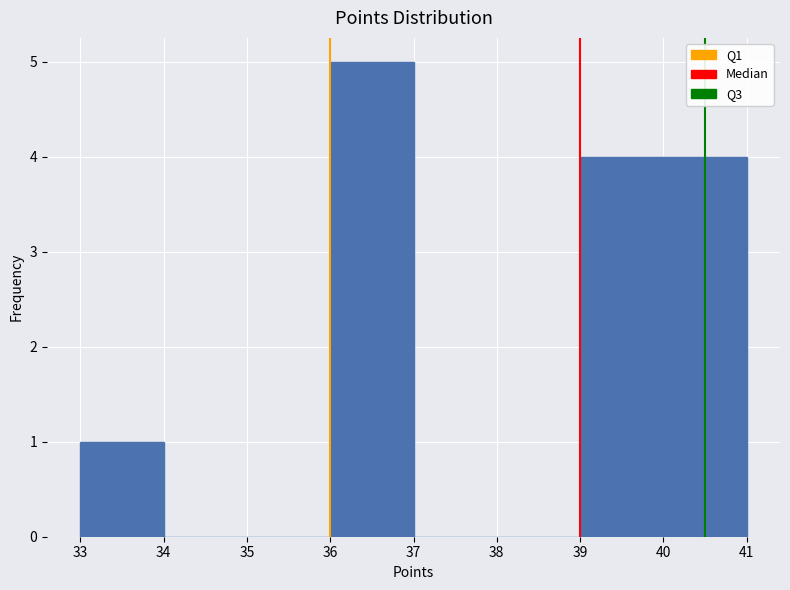

How tall is the bar that spans 39 to 40 on the x-axis? The values are not printed on the chart, so give them approximately, as read against the axis.

4